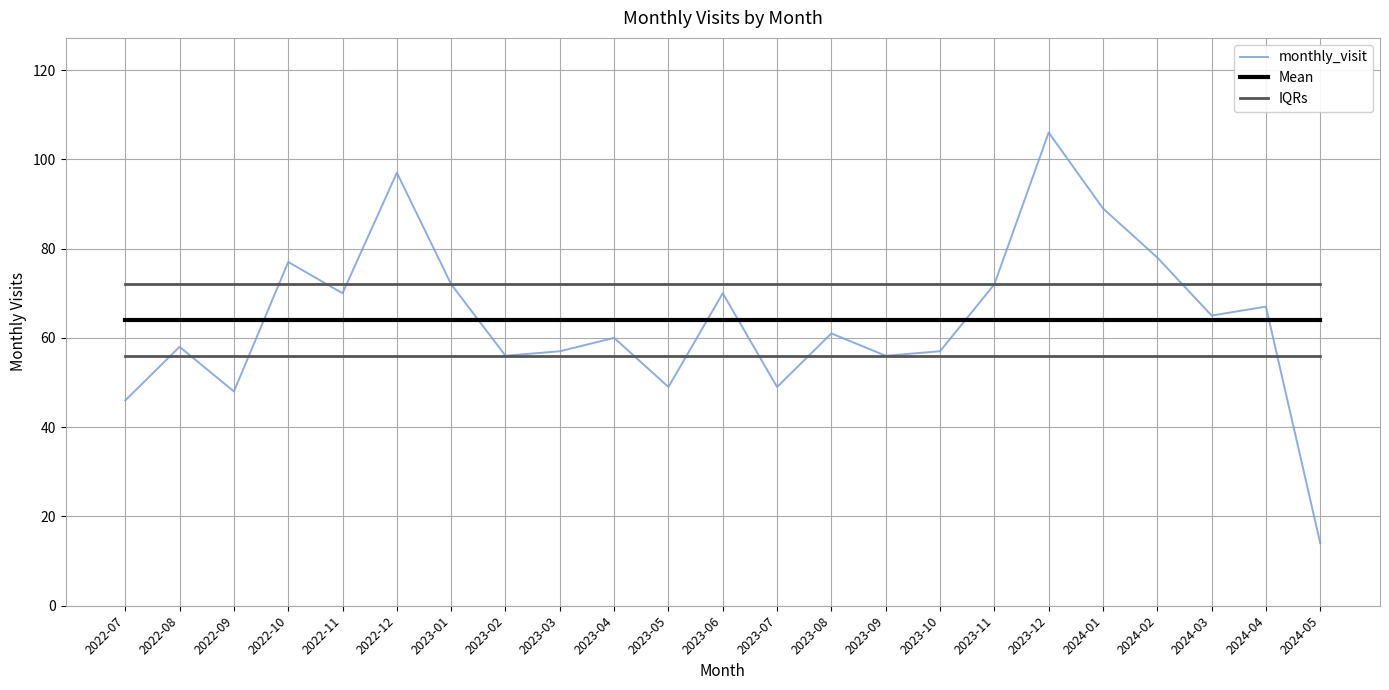

Which series has the widest spread of values?

monthly_visit